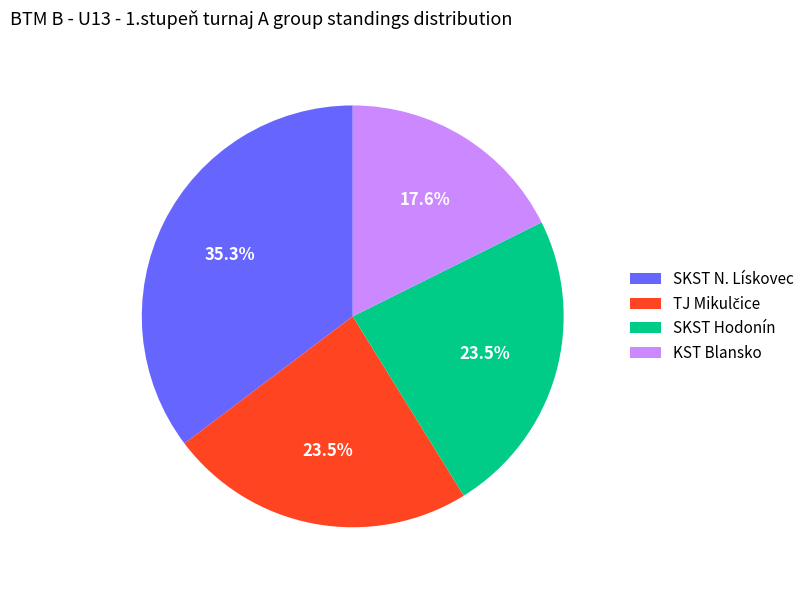

Which slice is the smallest?

KST Blansko